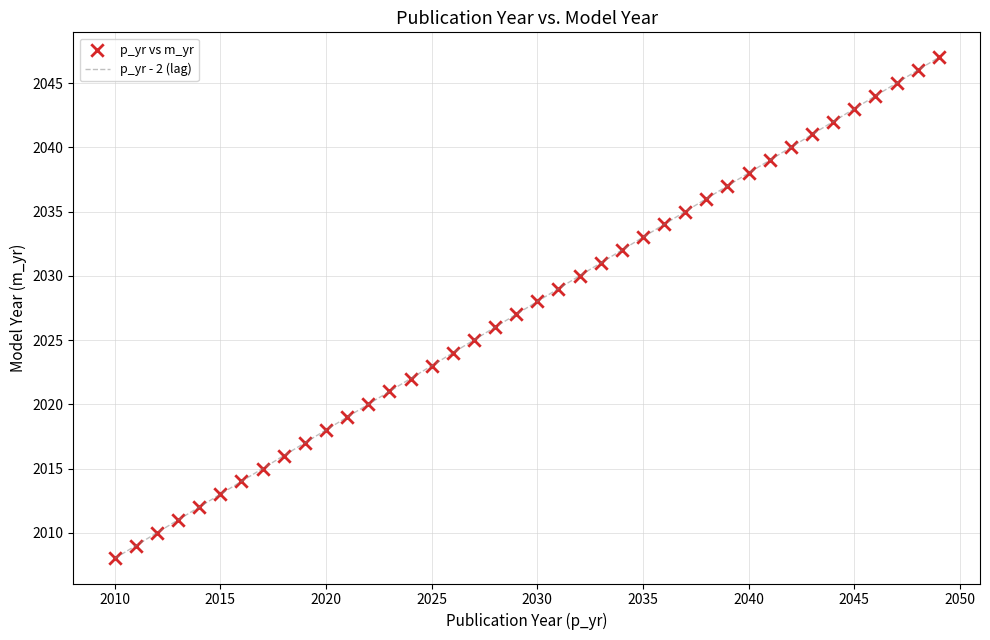

What is the difference between the maximum and minimum values?

39